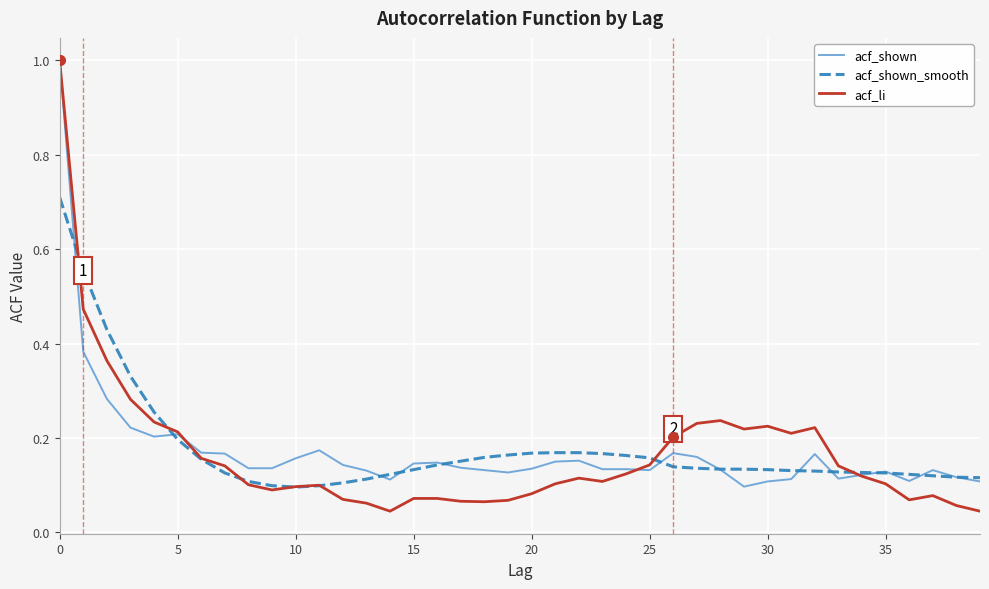

How many acf_shown values are between 0 and 1?

40